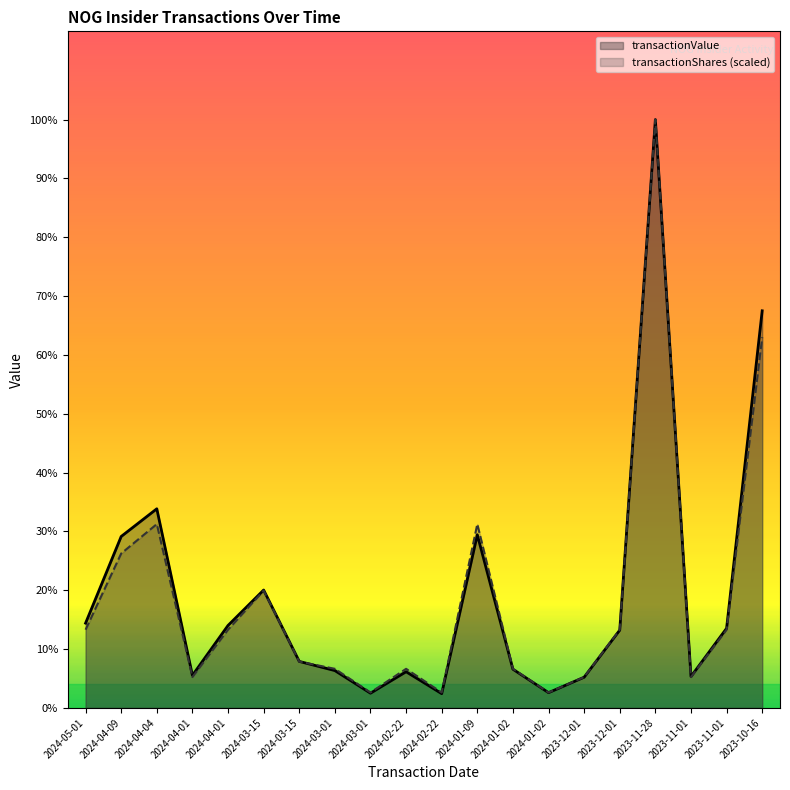

What is the label of the 4th point from the left?

2024-04-01